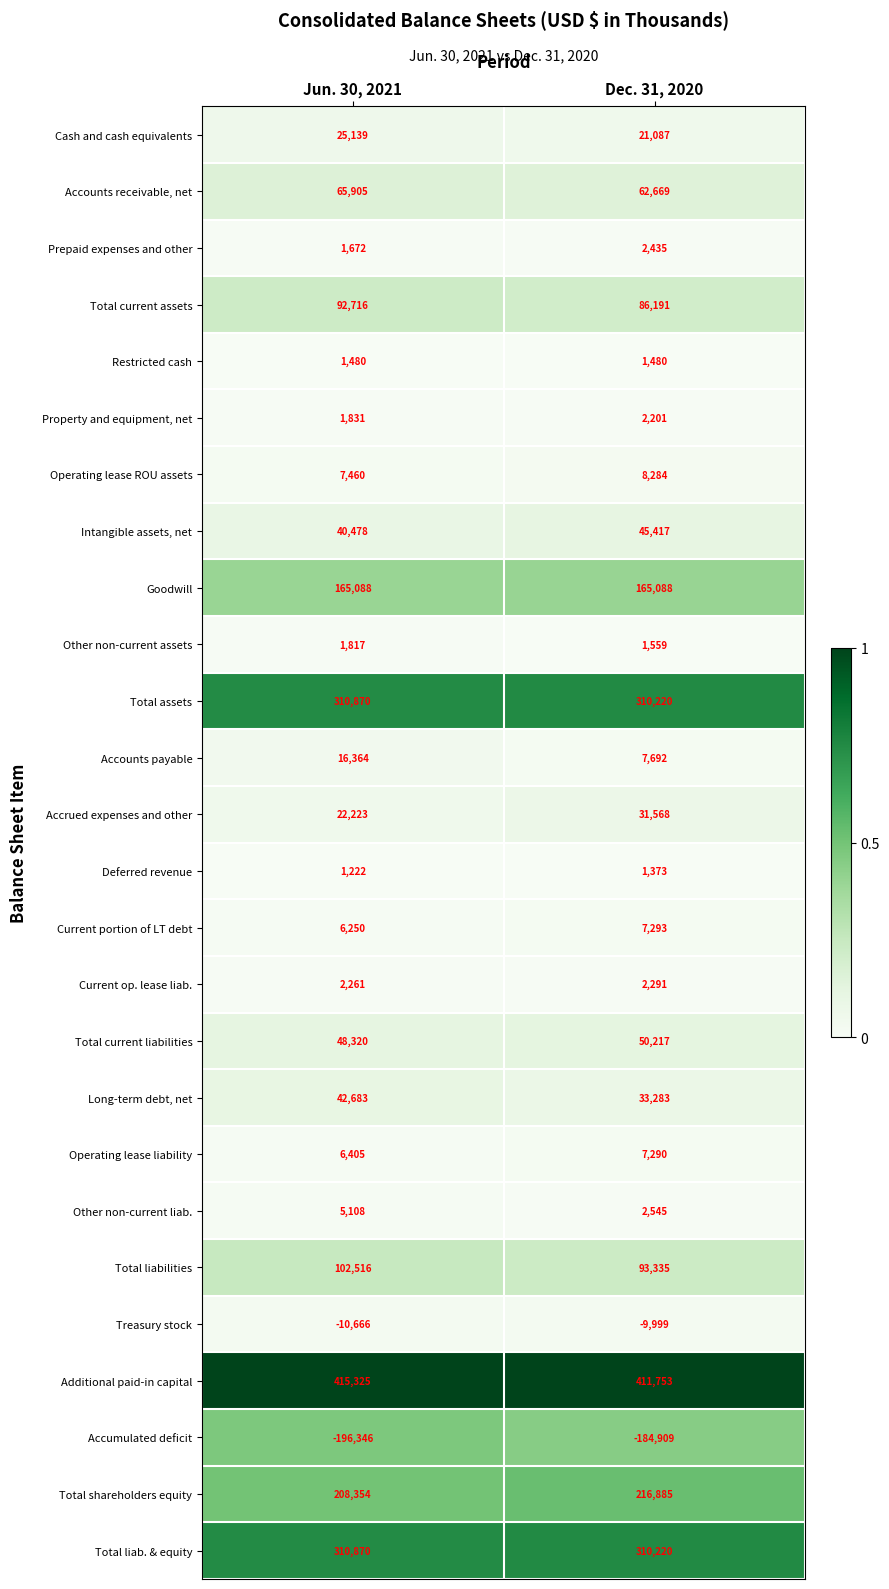

What is the greatest value displayed?

415325